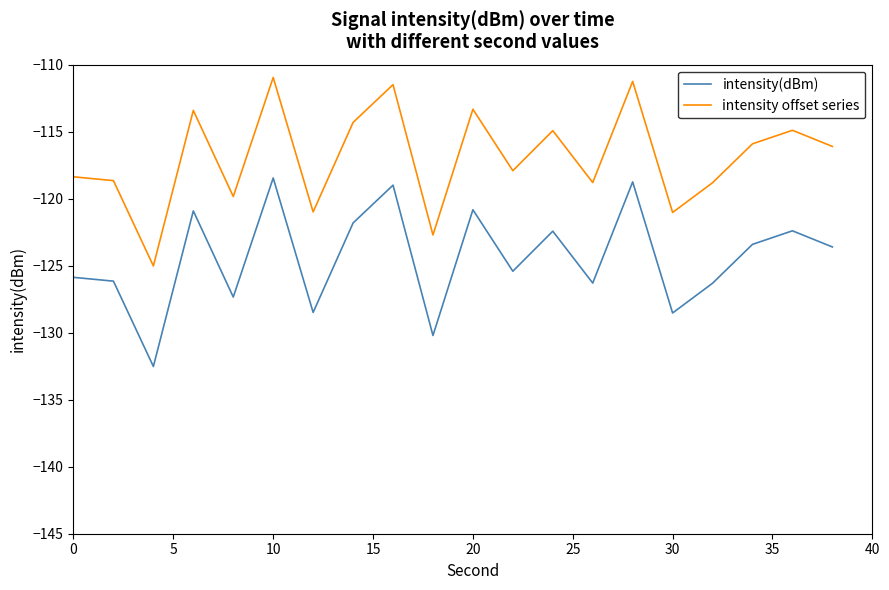

Does the chart have visible grid lines?

No